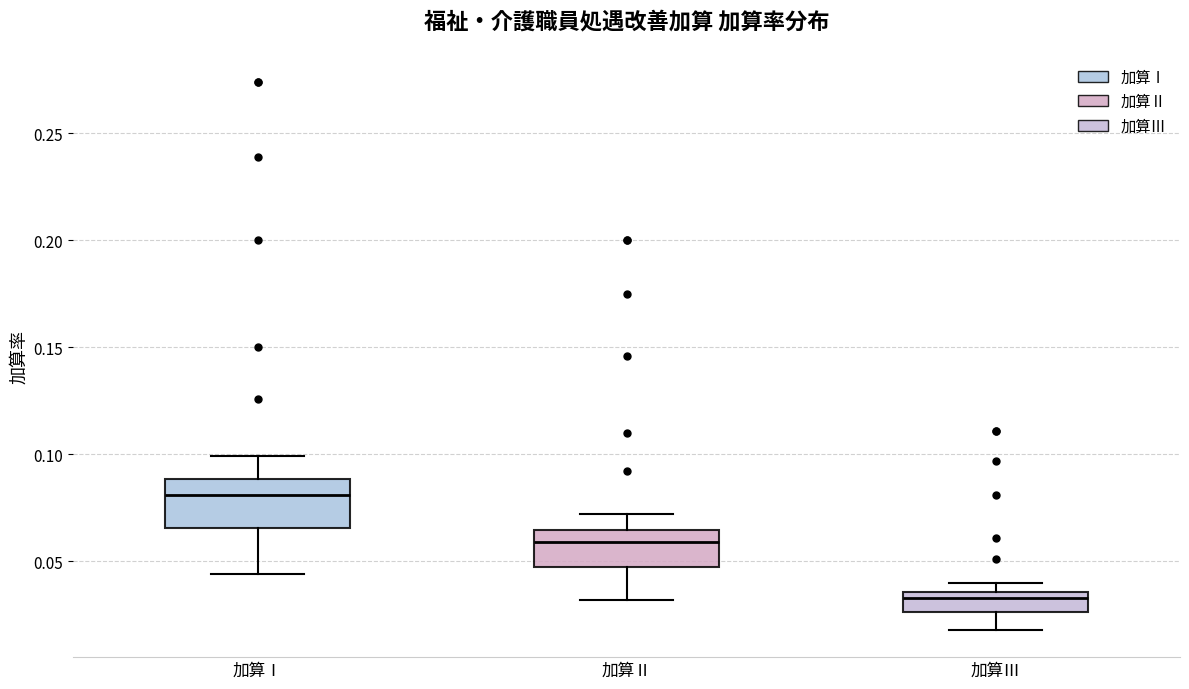

Where is the upper edge of the box for 加算Ⅲ on the y-axis? The values are not printed on the chart, so give them approximately, as read against the axis.

0.035